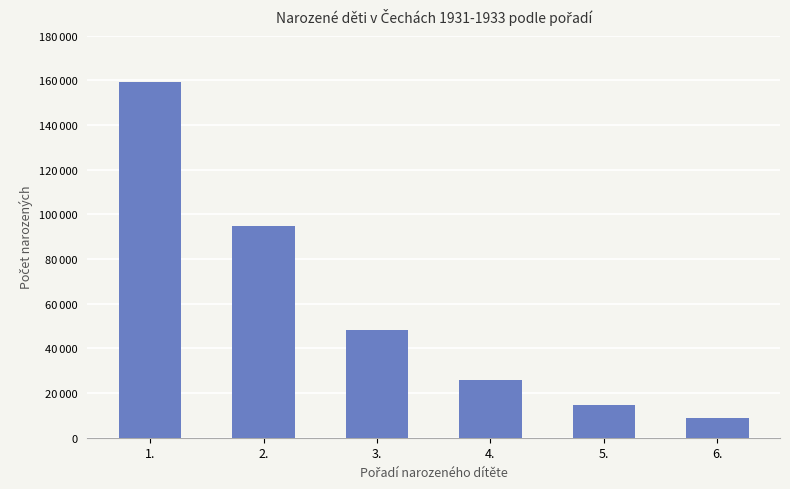

Reading left to right, extract all data points from this chart.

1.=159106	2.=94803	3.=48359	4.=25861	5.=14658	6.=8970